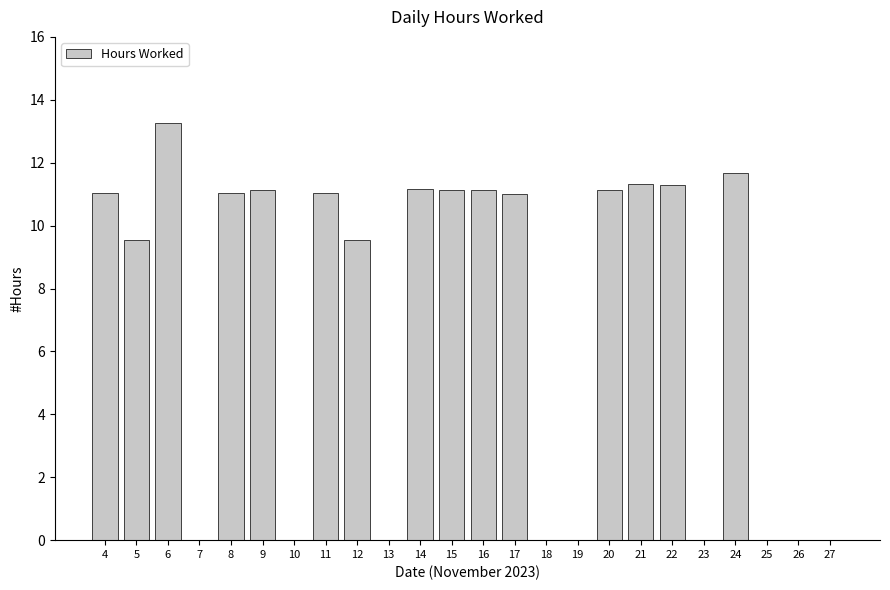

What is the sum of all values?

166.4